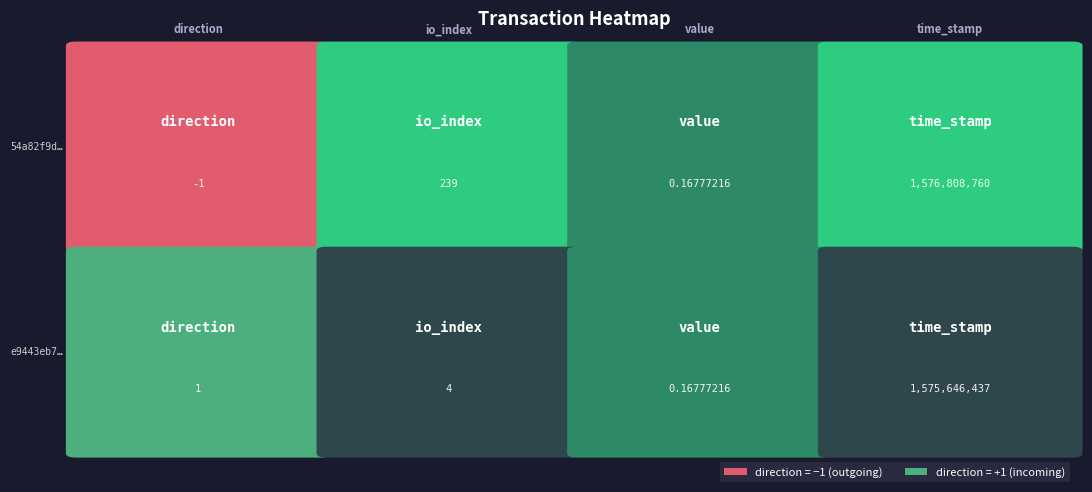

List the series in order of their peak value, highest first.

54a82f9d…, e9443eb7…